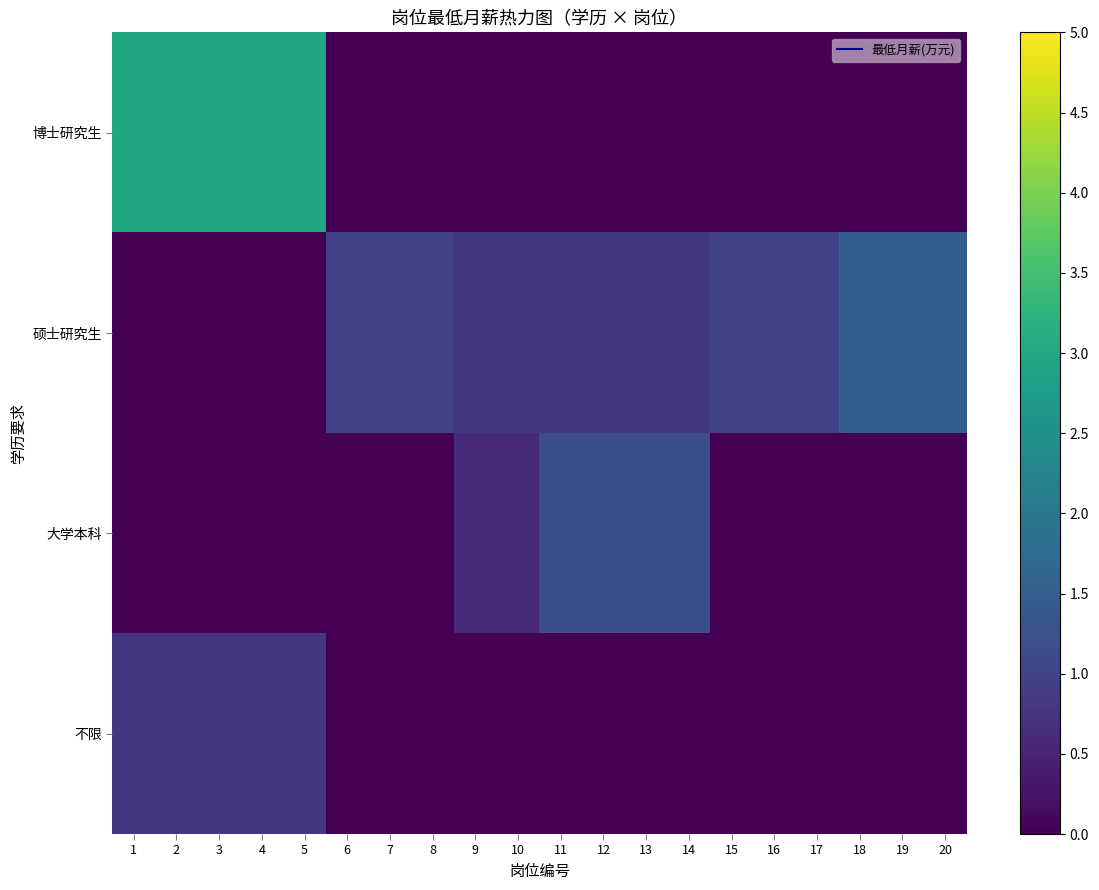

Which series has the largest range (max minus min)?

博士研究生